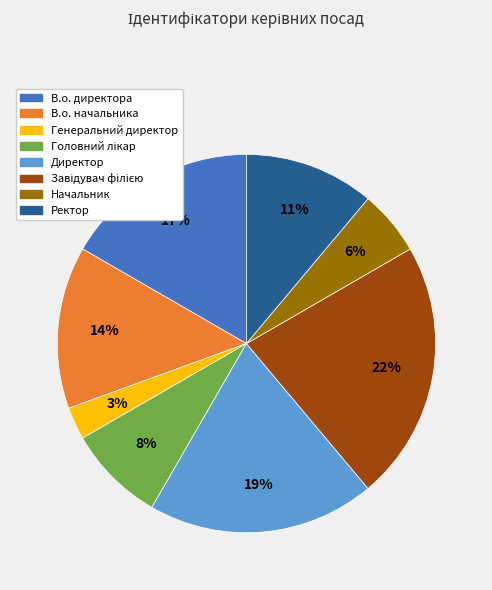

Is В.о. начальника the majority of the pie?

No